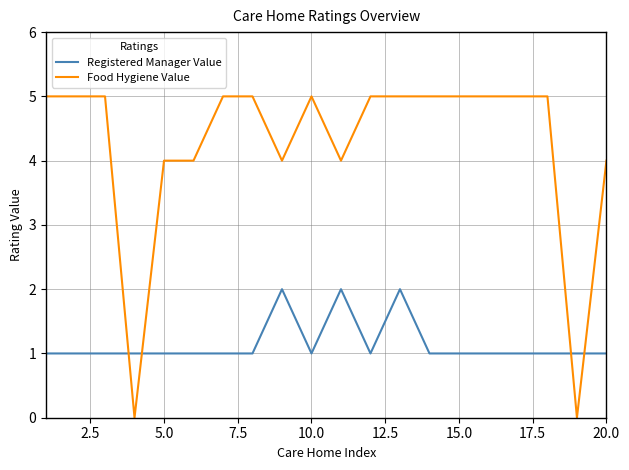

After their last crossing, which series has the higher values: Food Hygiene Value or Registered Manager Value?

Food Hygiene Value